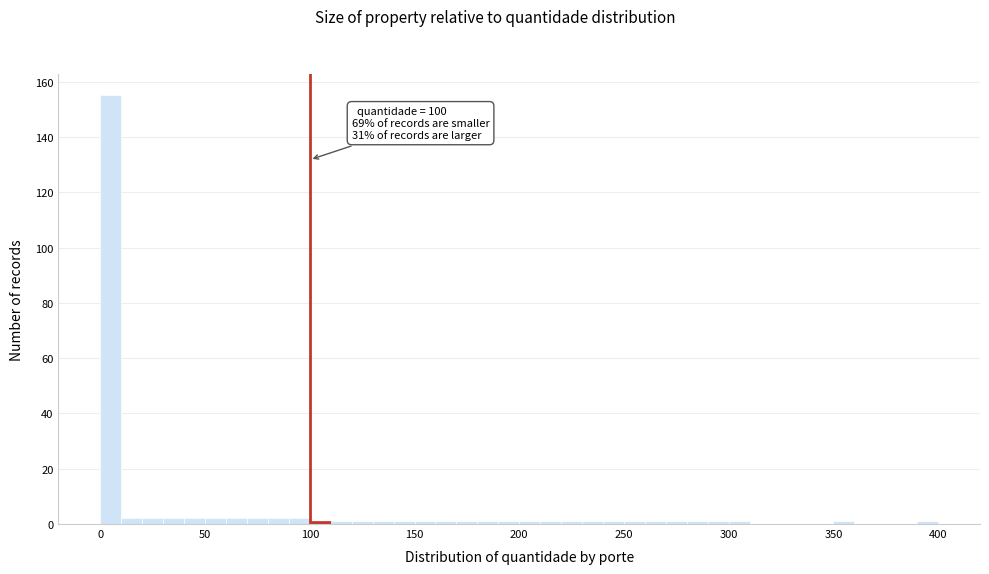

Read against the x-axis, roughly where is the centre of the tallest bar?

5